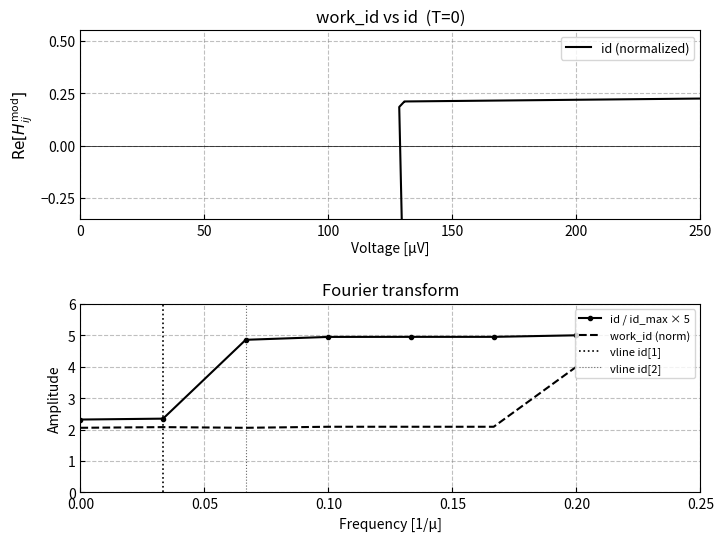

Count the values in the range 0 to 1.

5